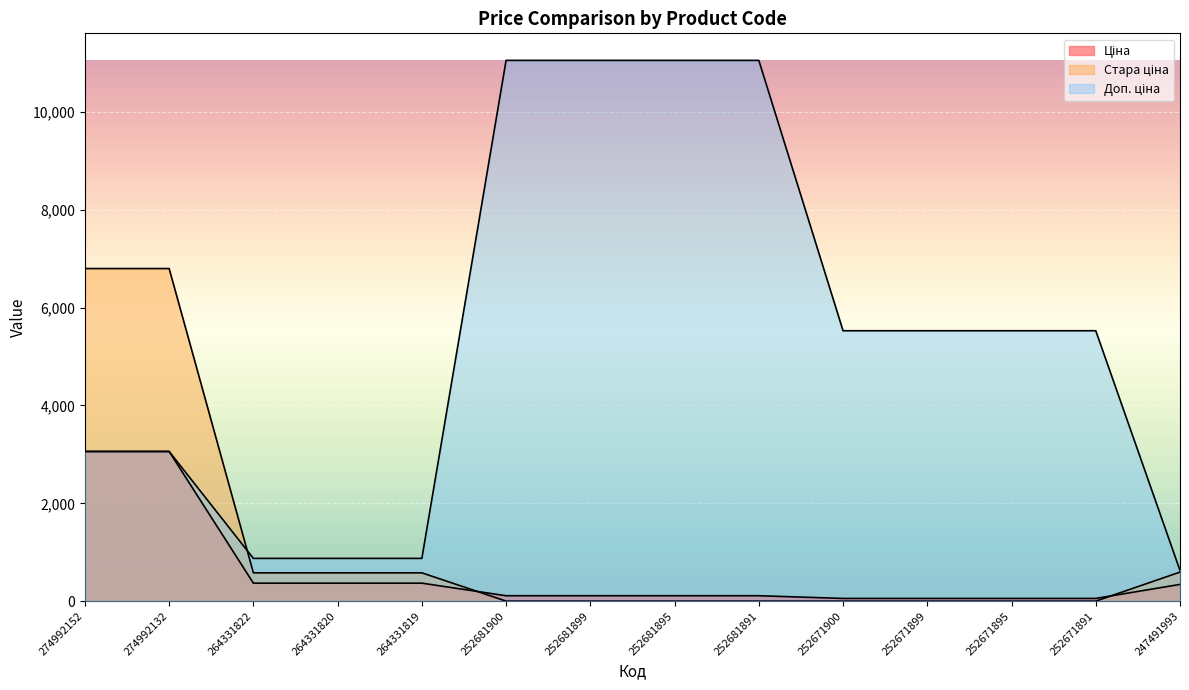

Where is Доп. ціна nearest to the value 5841?

252671900